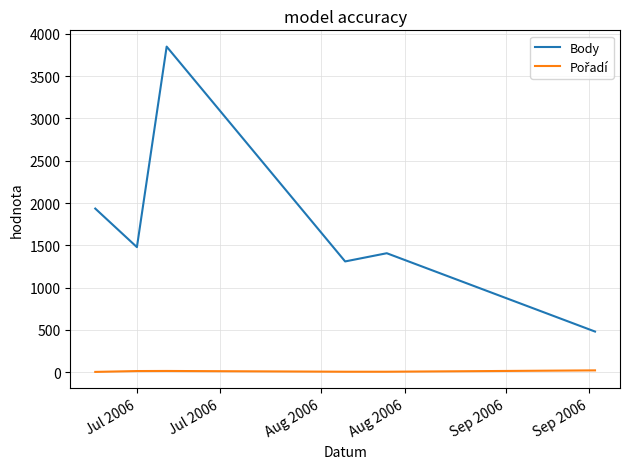

Which series has the widest spread of values?

Body